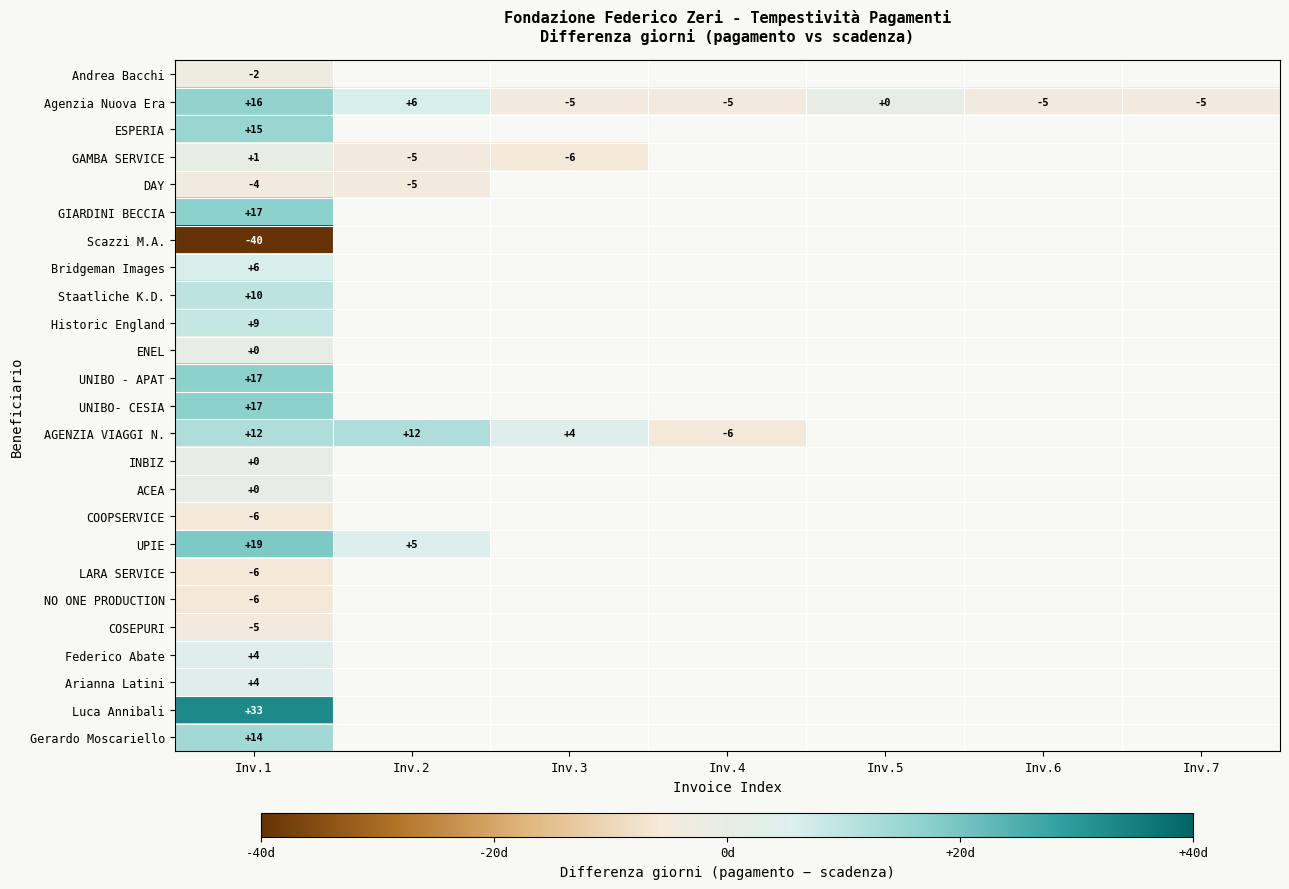

Is it true that Agenzia Nuova Era equals -7 at Inv.7?

False